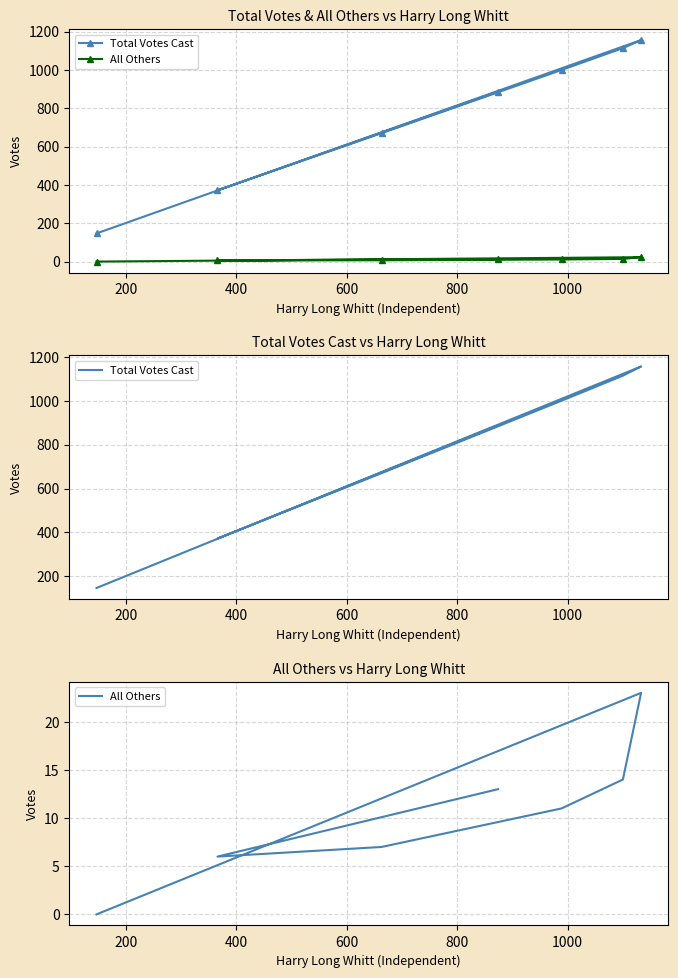

How many lines are shown in the chart?

2